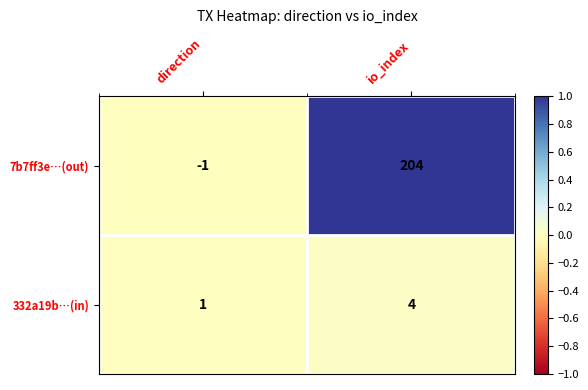

Which category has the highest value across all series?

io_index